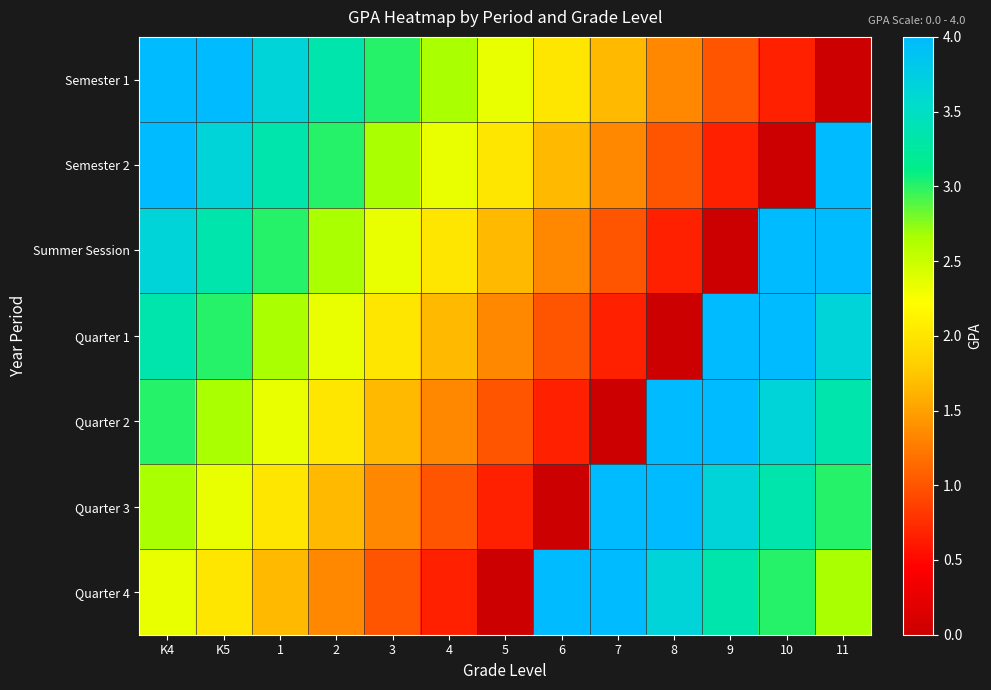

At 3, list the series in order from smallest to largest.

Quarter 4, Quarter 3, Quarter 2, Quarter 1, Summer Session, Semester 2, Semester 1